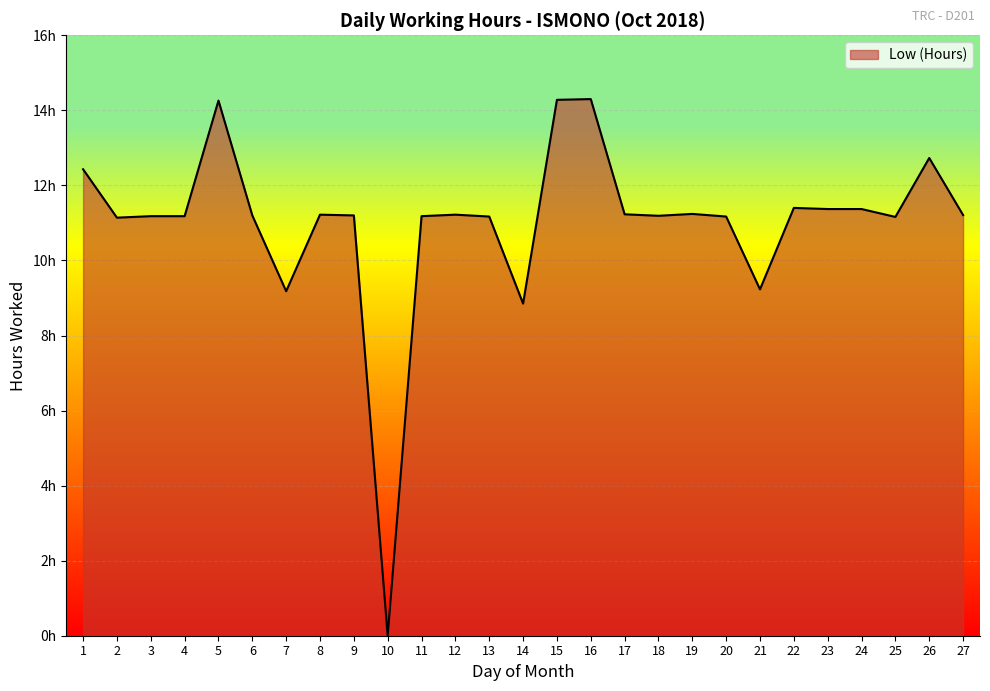

What is the value of the 25th point from the left?

11.2